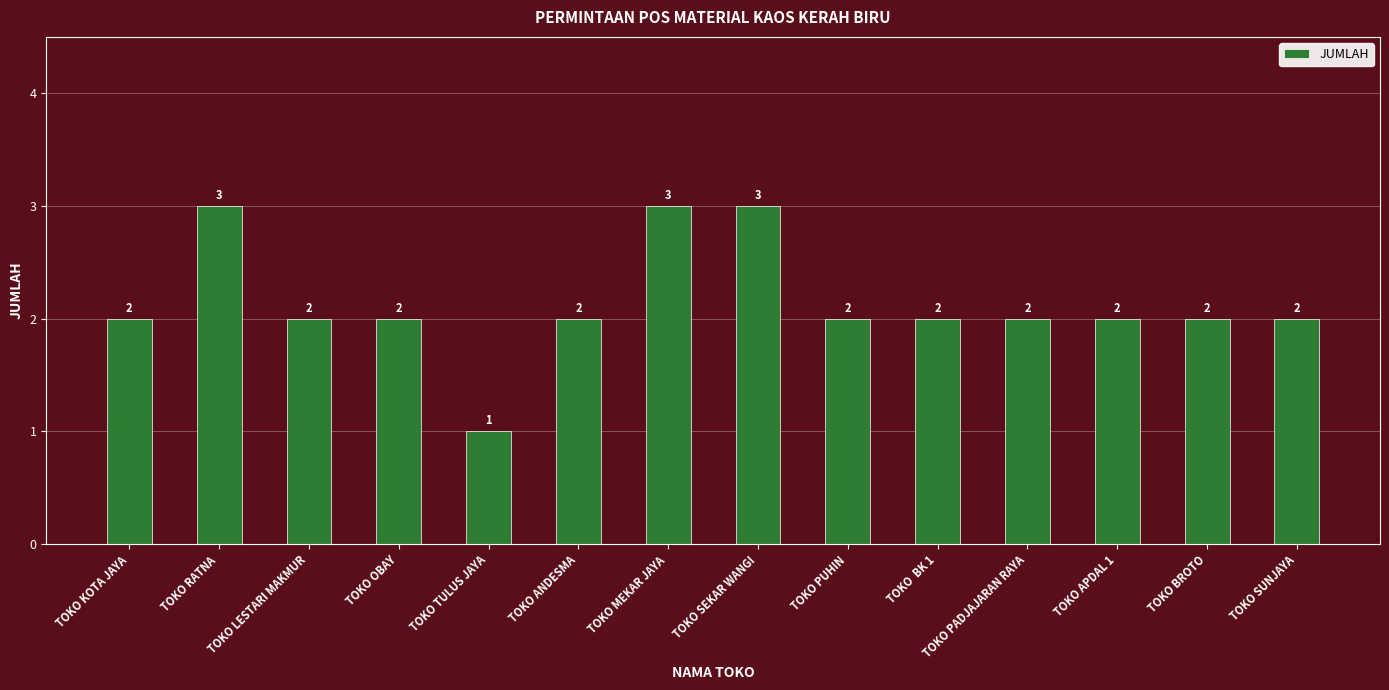

How many bars are there in total?

14